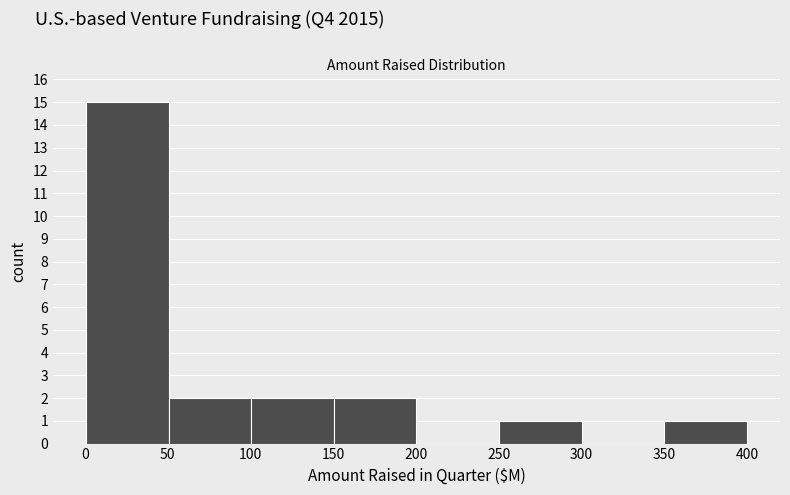

Reading left to right, list every bar in this chart as the range it spans on the x-axis followed by its height. Neither the bar edges nor the heights are printed on the chart, so give them approximately, as read against the axes.

0 to 50: 15
50 to 100: 2
100 to 150: 2
150 to 200: 2
200 to 250: 0
250 to 300: 1
300 to 350: 0
350 to 400: 1